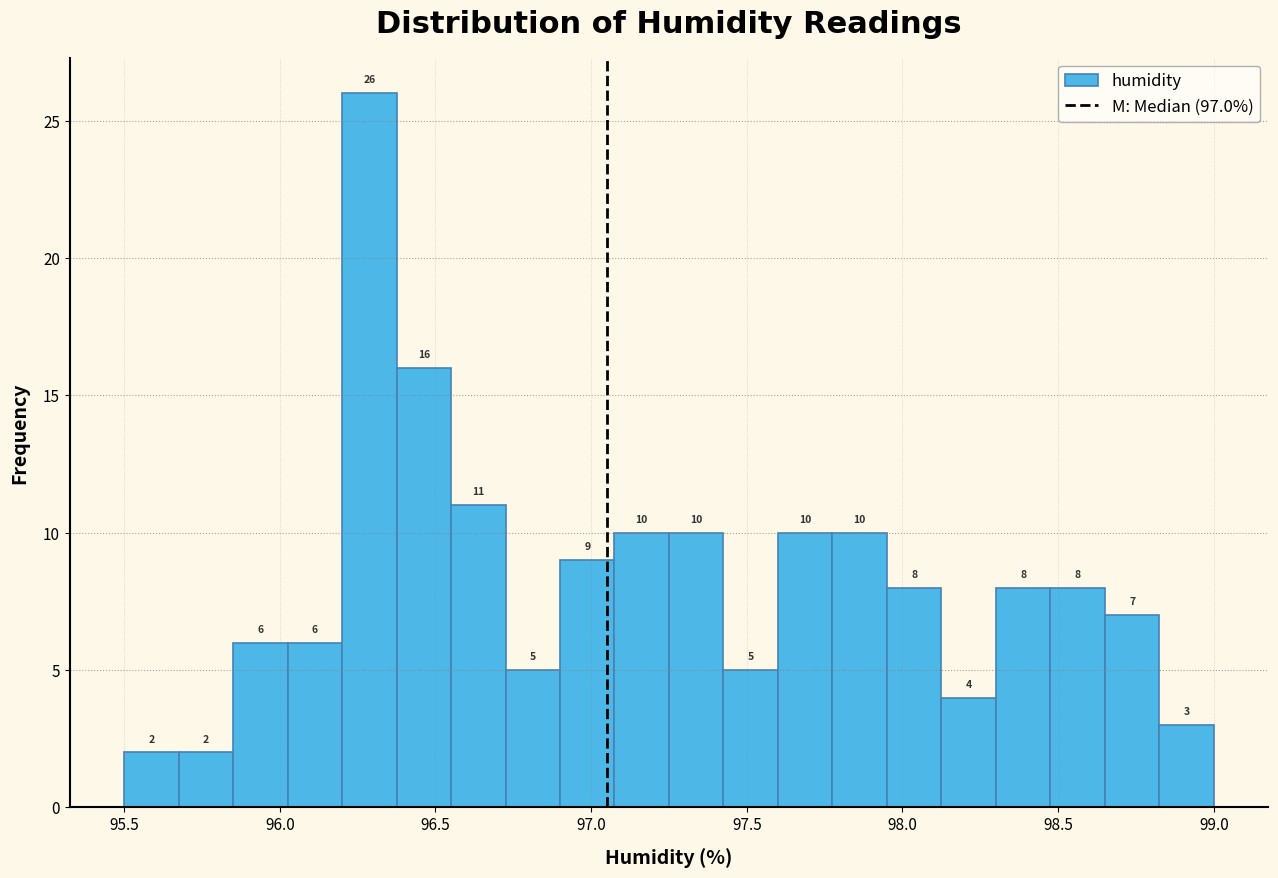

Around what value on the x-axis is the tallest bar? Give the approximate position of its centre, as read against the axis.

96.30